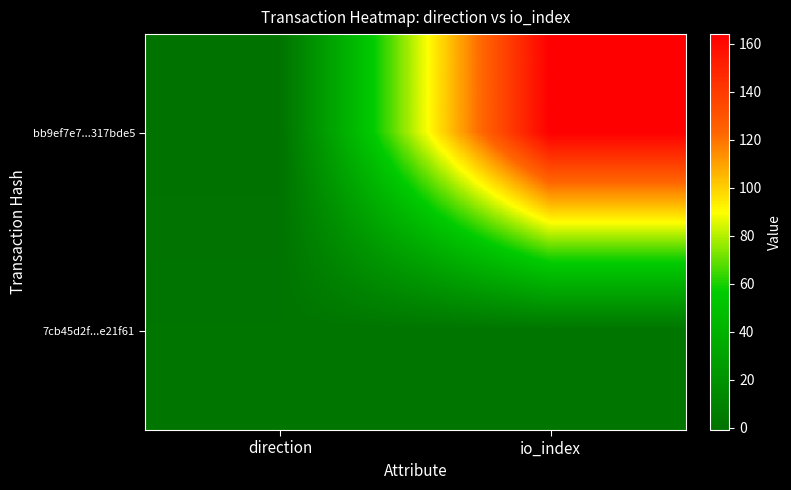

List the series in order of their peak value, lowest first.

7cb45d2f...e21f61, bb9ef7e7...317bde5